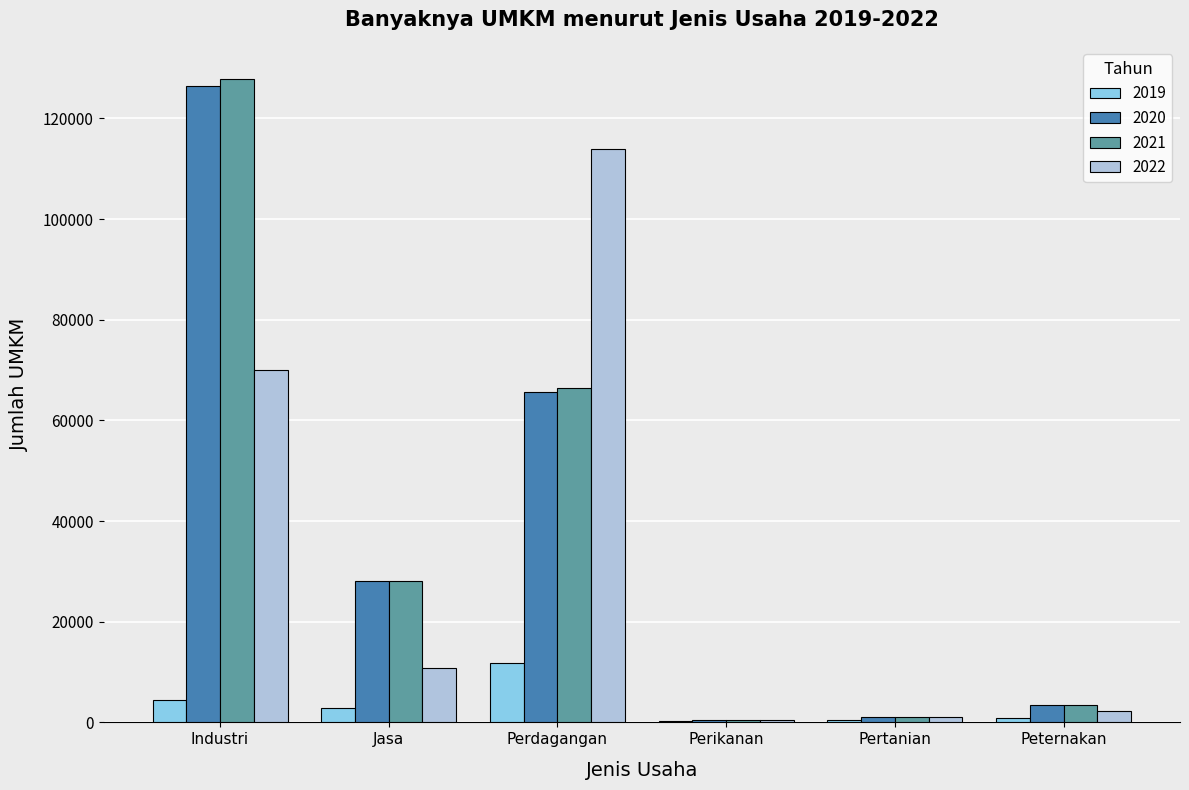

What is the maximum value shown in the chart?

127828